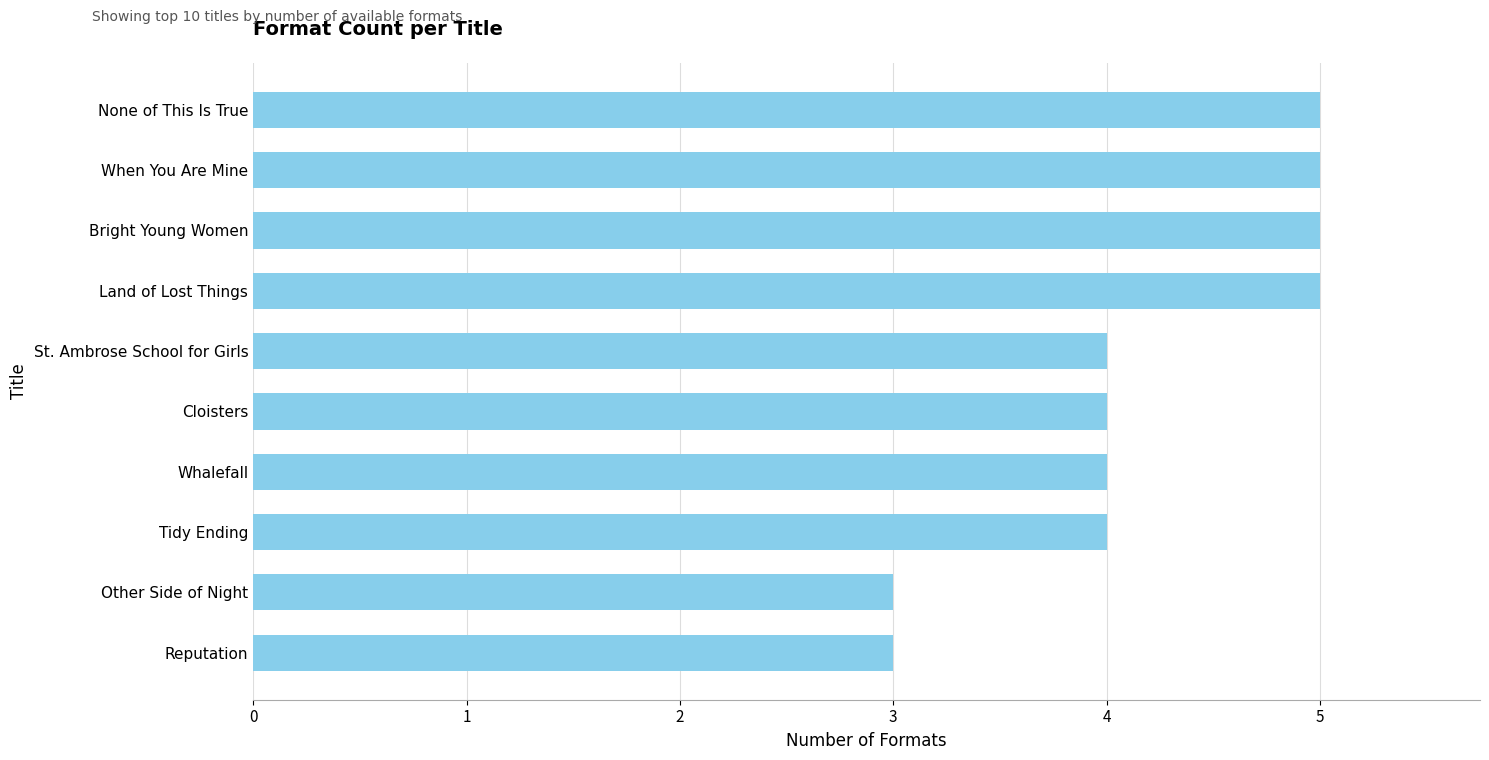

What is the minimum value shown in the chart?

3